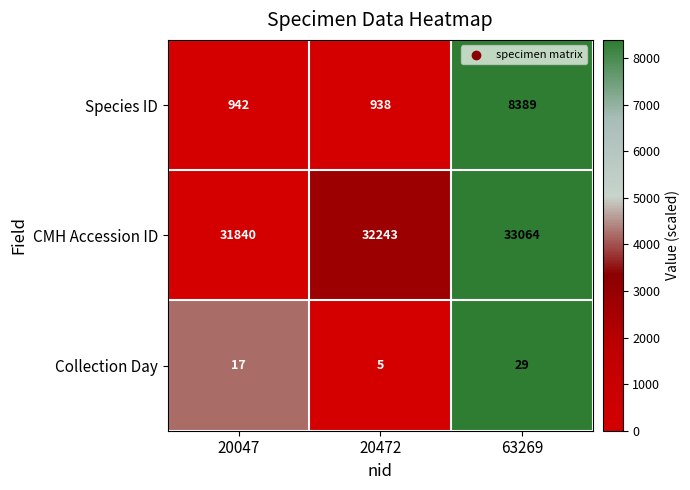

Which series changed the most between 20047 and 63269?

Species ID